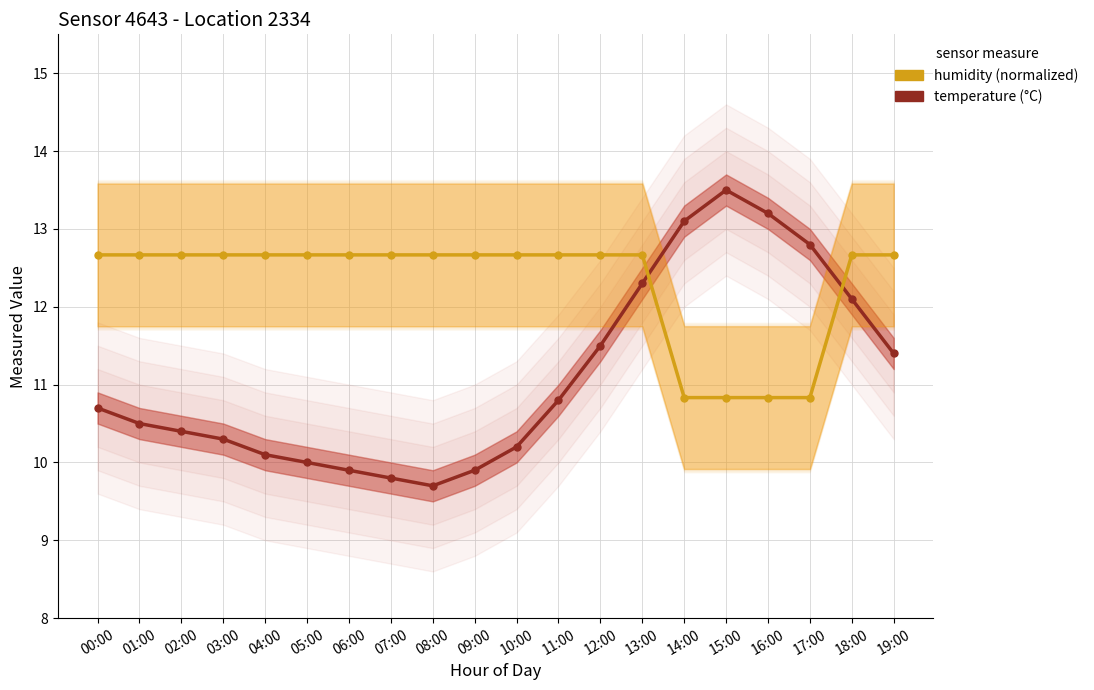

Which series has the largest total across all categories?

humidity (normalized)